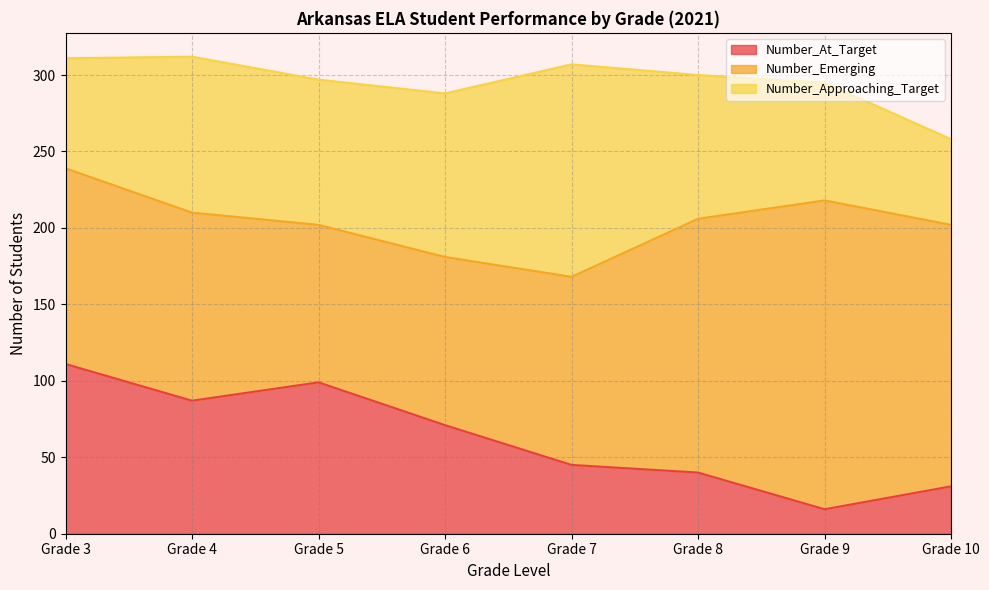

What is the sum of all Number_At_Target values?

500